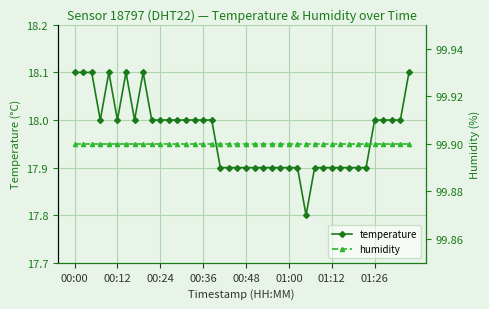

Is this an area chart (filled region under the line)?

No